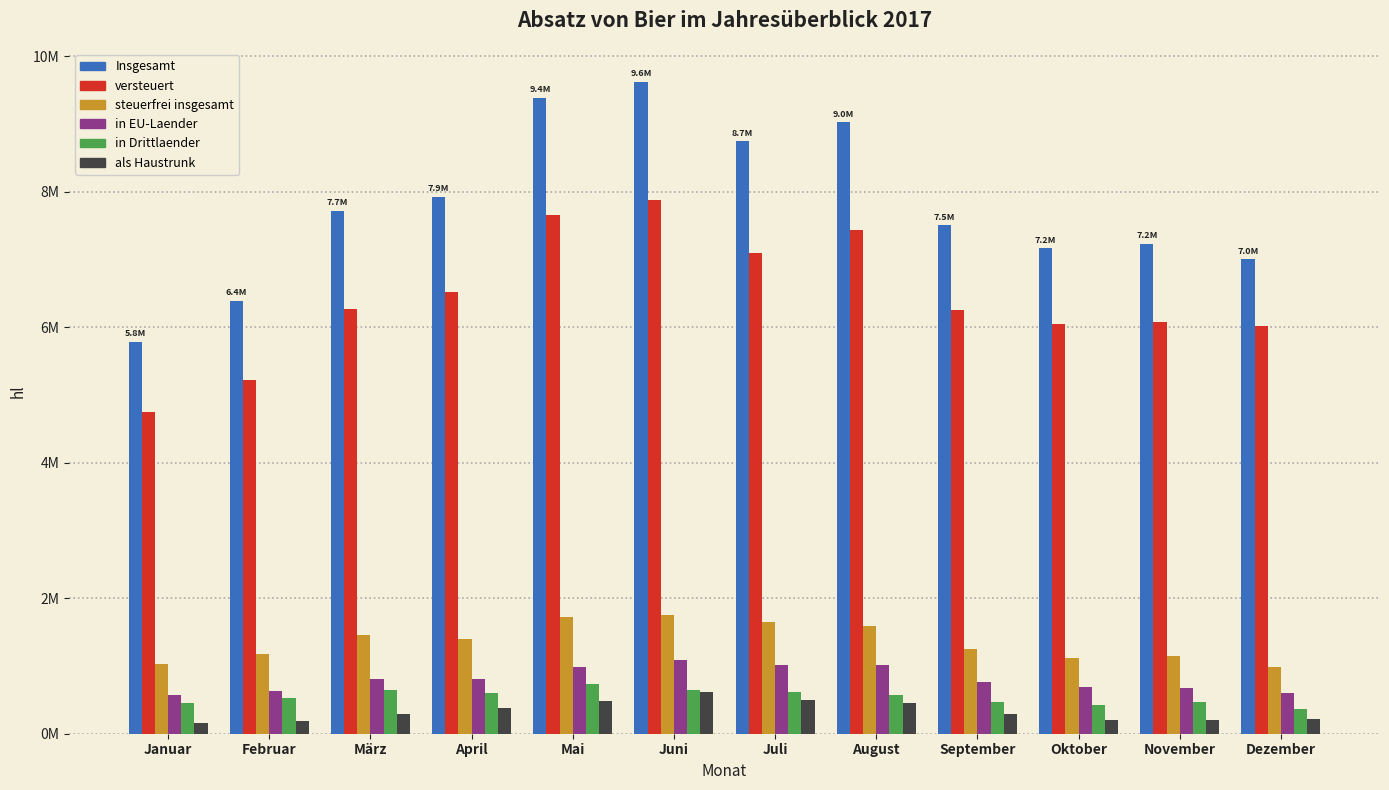

At Juli, list the series in order from smallest to largest.

als Haustrunk, in Drittlaender, in EU-Laender, steuerfrei insgesamt, versteuert, Insgesamt